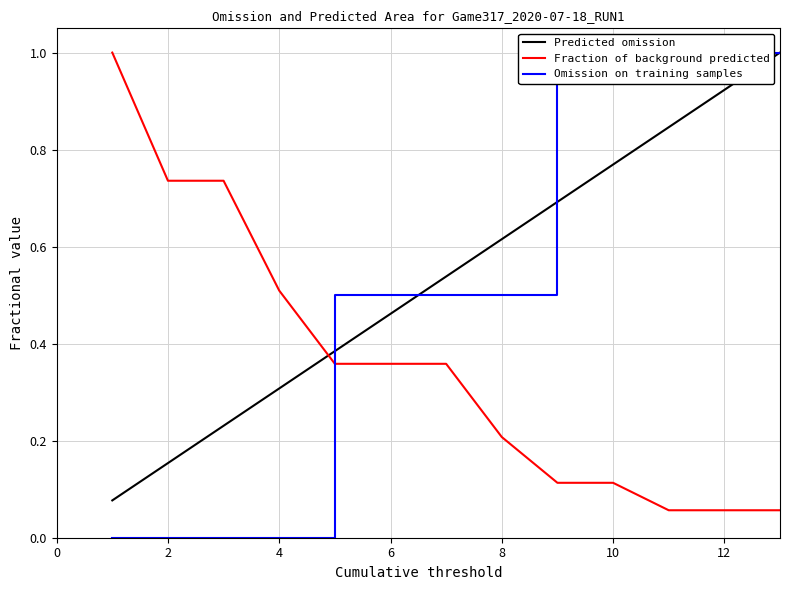

How many intersections are there between Omission on training samples and Fraction of background predicted?

1